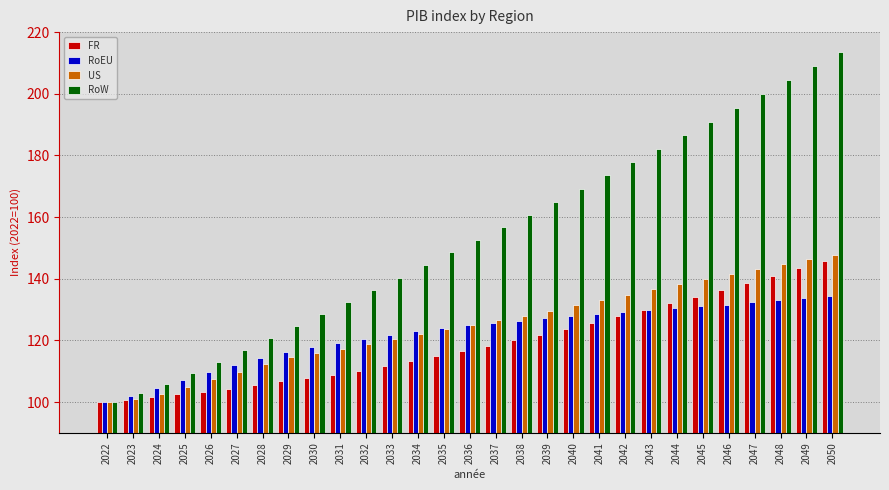

The value of RoW at 2031 is 132.3. True or false?

True